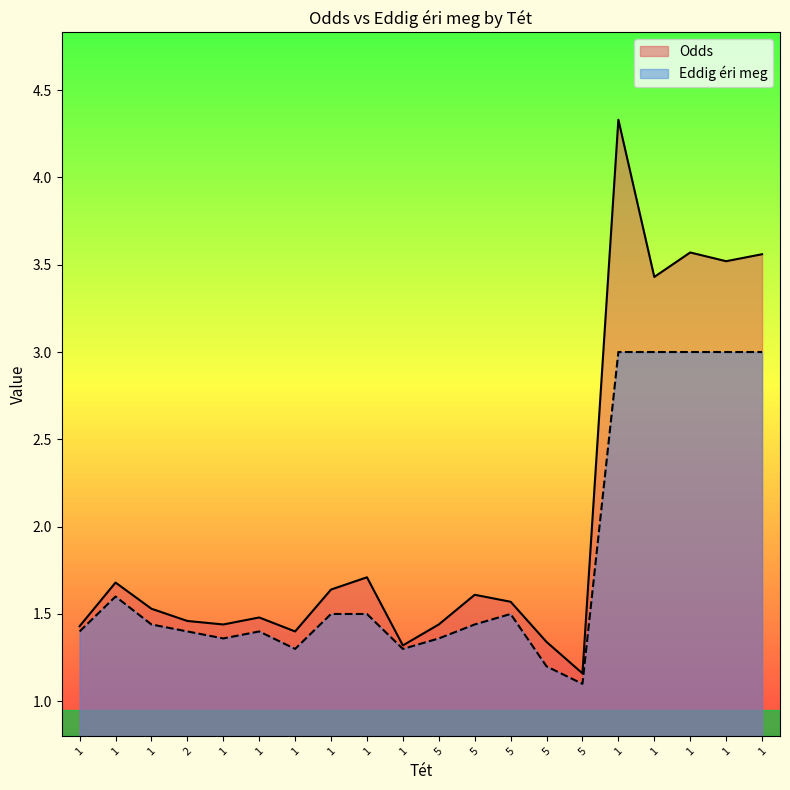

Rank the series by their average value, from highest to lowest.

Odds, Eddig éri meg